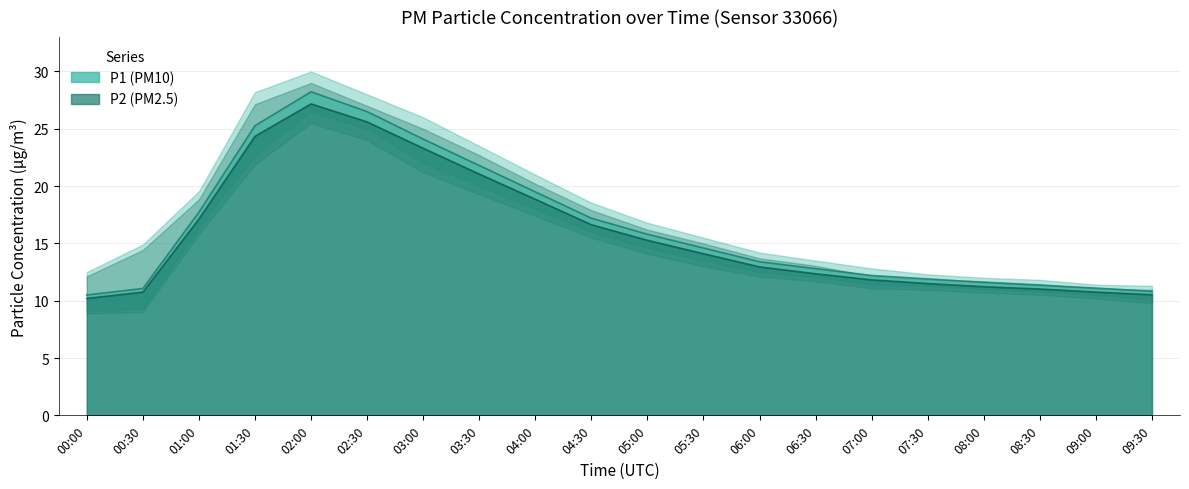

Rank the categories by P1 value from highest to lowest.

02:00, 02:30, 01:30, 03:00, 03:30, 04:00, 01:00, 04:30, 05:00, 05:30, 06:00, 06:30, 07:00, 07:30, 08:00, 08:30, 09:00, 00:30, 09:30, 00:00